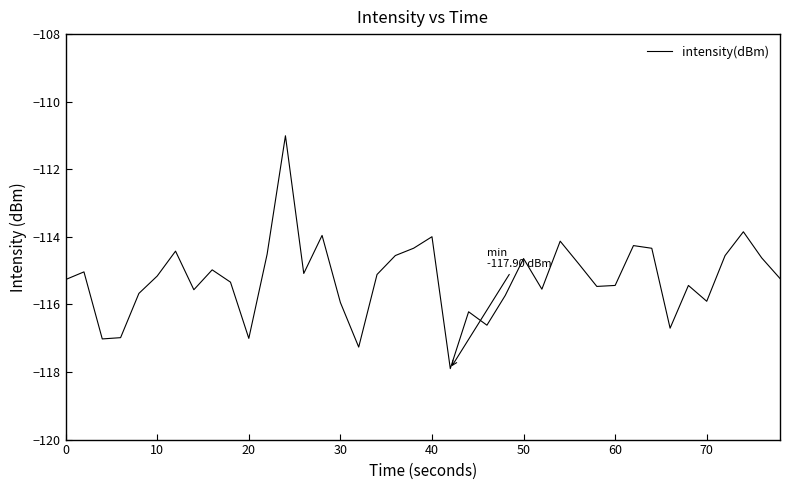

Is this an area chart (filled region under the line)?

No